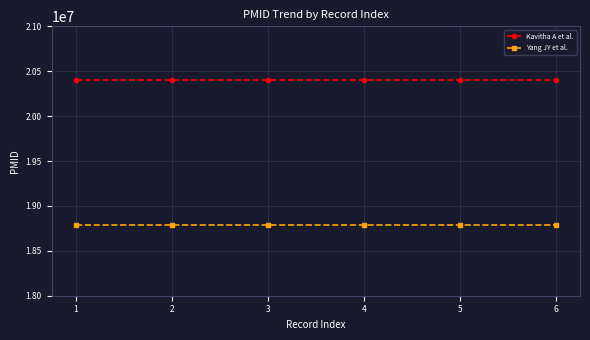

What is the greatest value displayed?

20403429